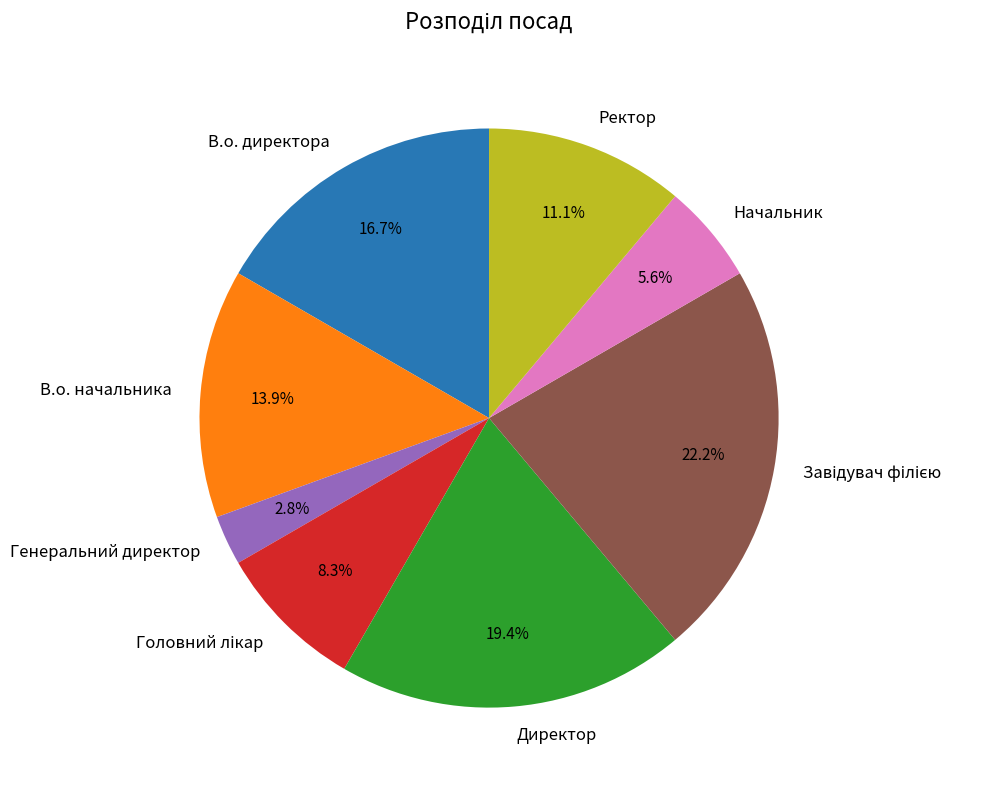

Count the number of slices in the pie.

8